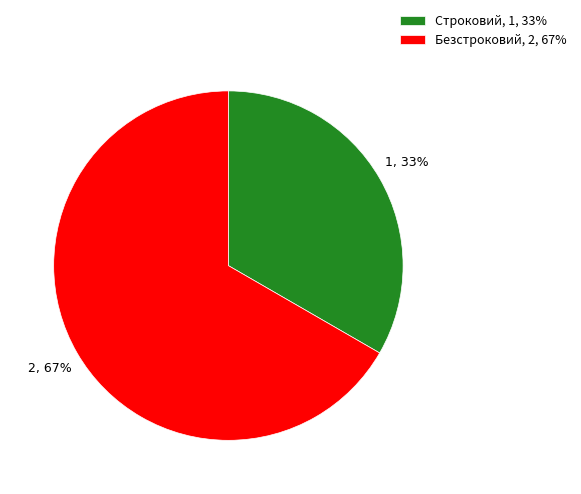

To the nearest percent, what portion does Безстроковий represent?

67%